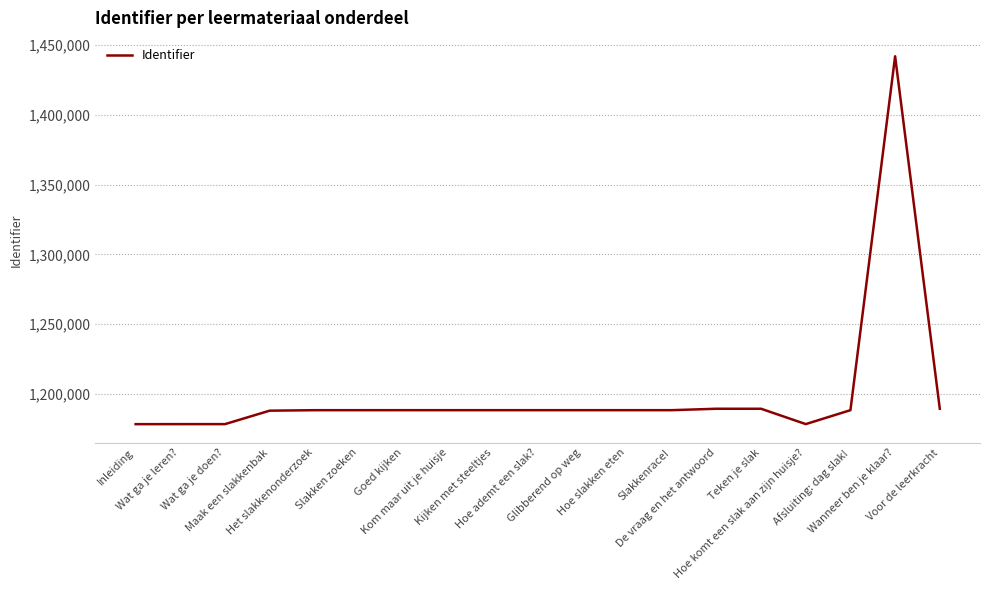

What is the minimum value shown in the chart?

1178400